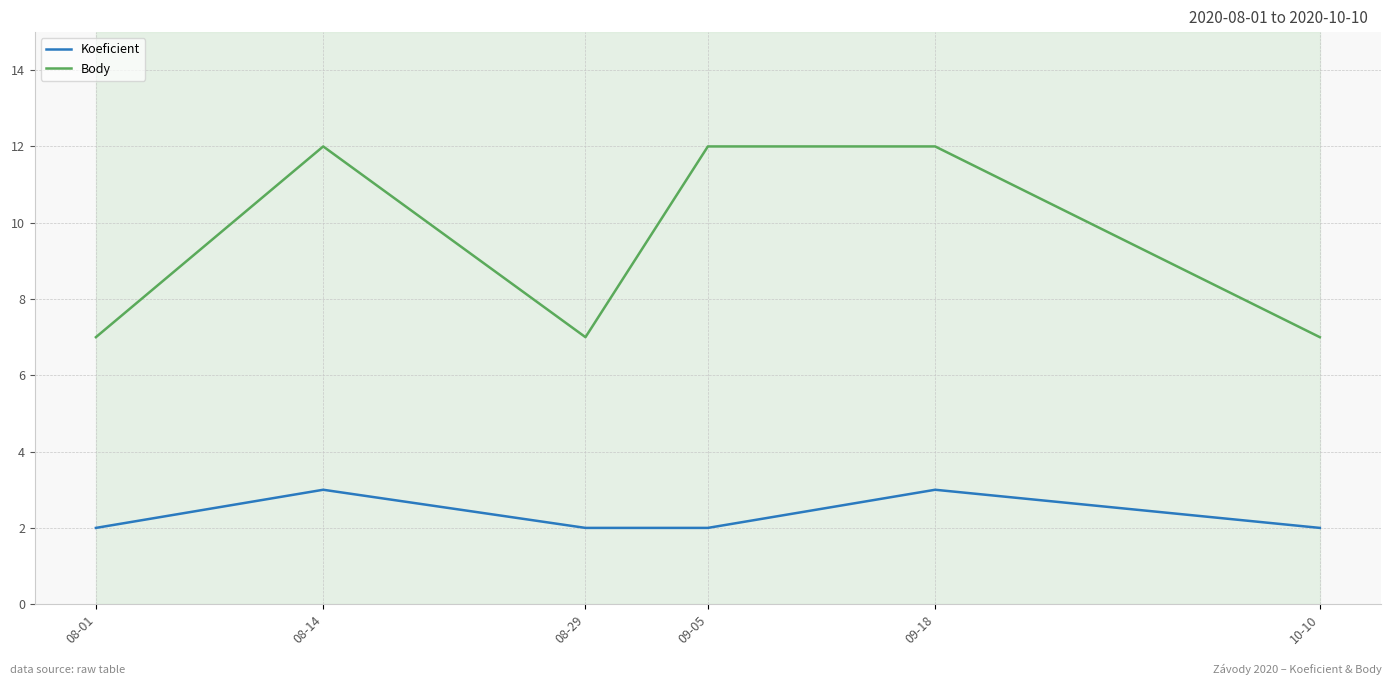

Read the Body value at 08-01.

7